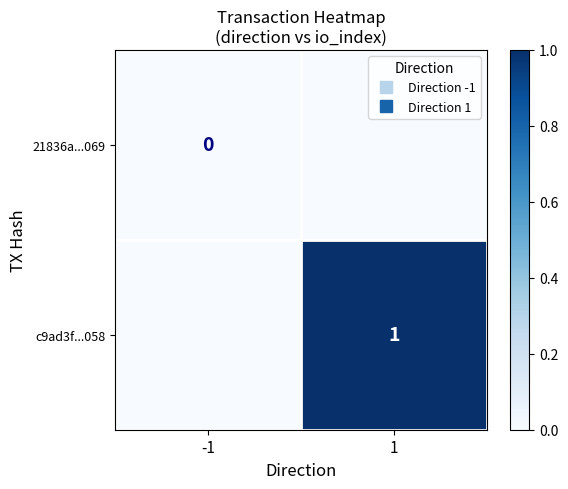

What is the difference between the highest and lowest values at 1?

1